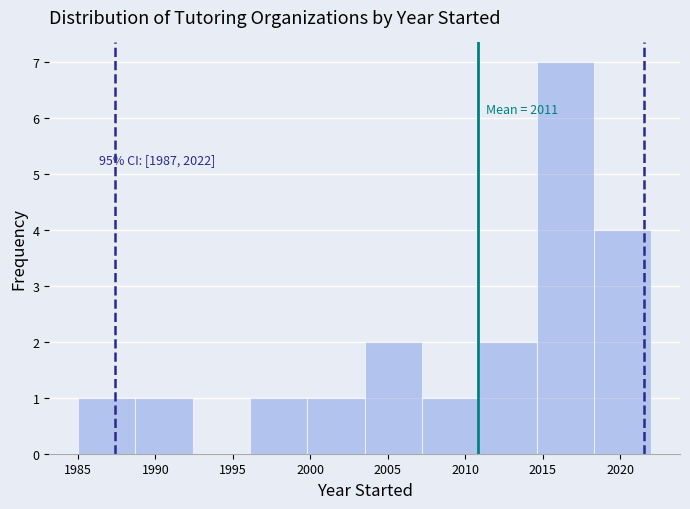

Which range on the x-axis has the tallest bar?

2014.6 to 2018.3